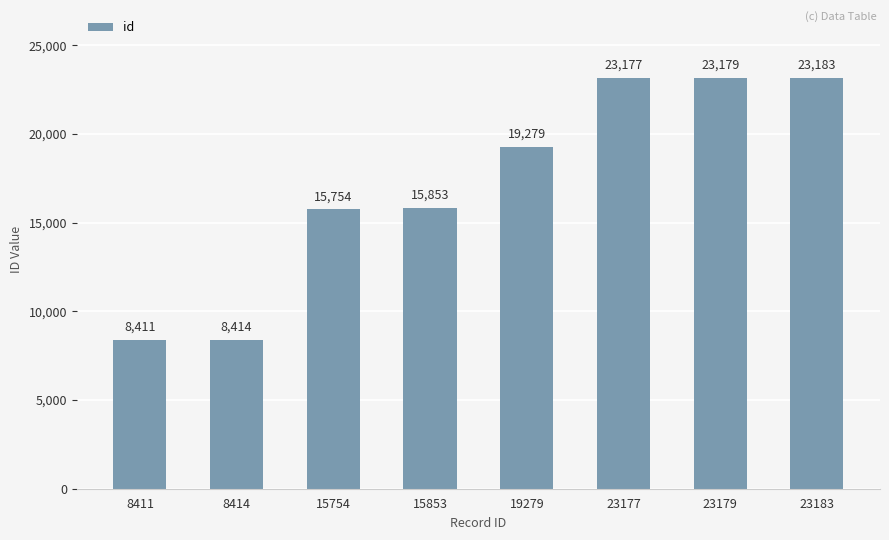

Reading left to right, transcribe all the data shown in this chart.

8411=8411	8414=8414	15754=15754	15853=15853	19279=19279	23177=23177	23179=23179	23183=23183